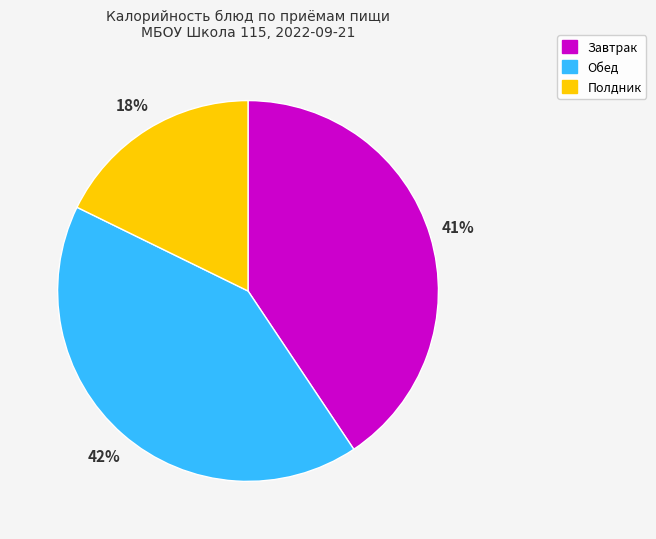

How many slices are in this pie chart?

3